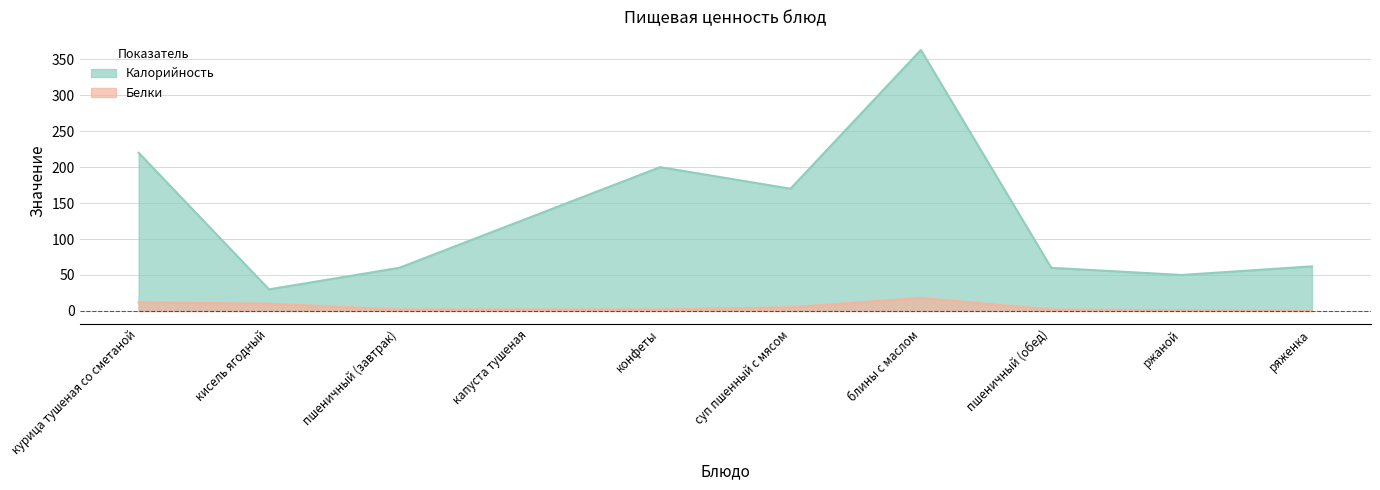

Does the chart display data point markers on the line(s)?

No